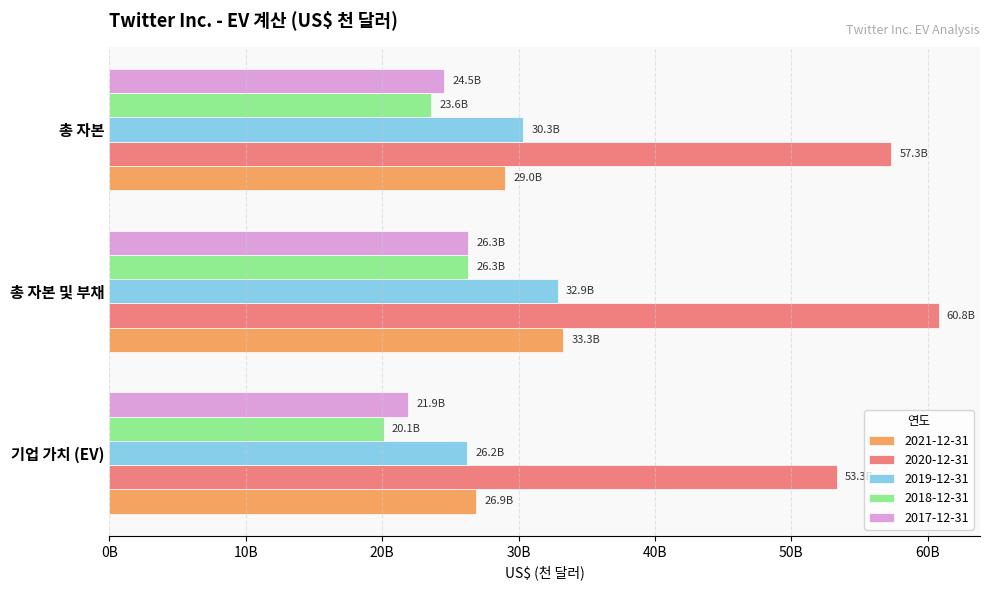

What are all the series names shown in the legend?

2021-12-31, 2020-12-31, 2019-12-31, 2018-12-31, 2017-12-31